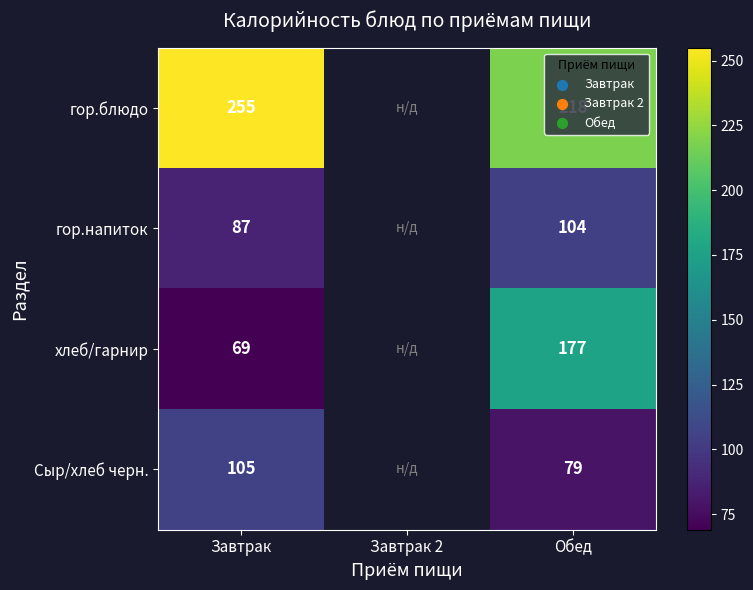

What is the difference between the хлеб/гарнир values at Обед and Завтрак?

108